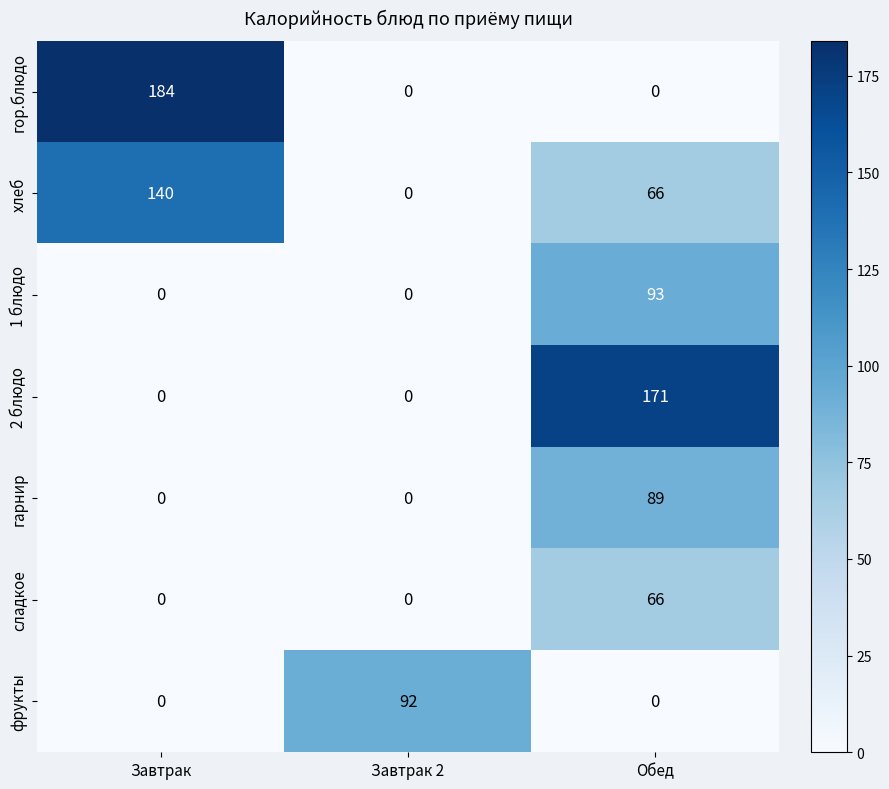

What is the average value of the гарнир series?

30